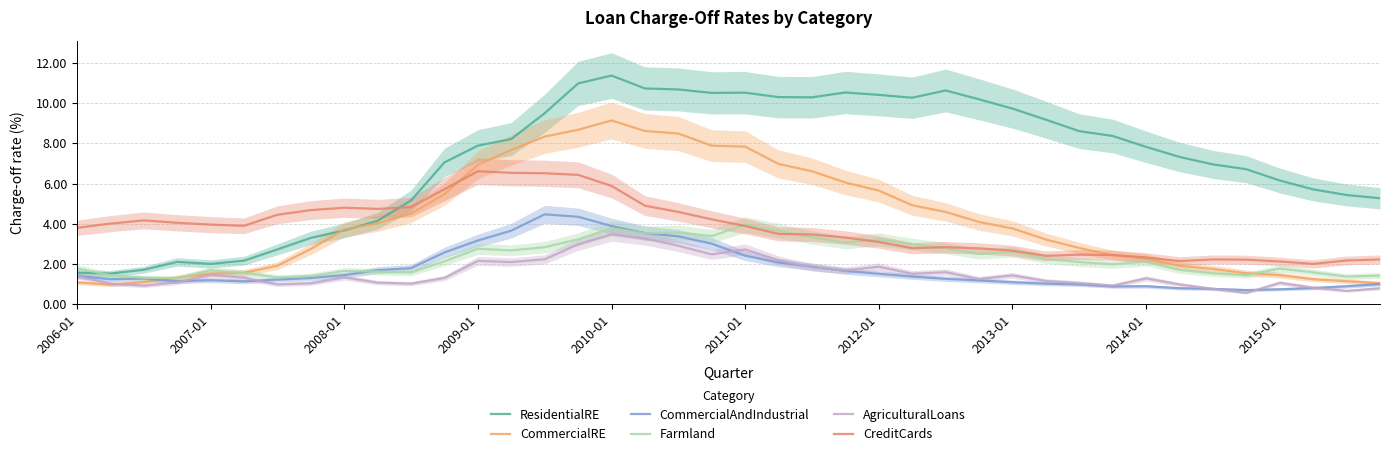

What is the greatest value displayed?

11.4